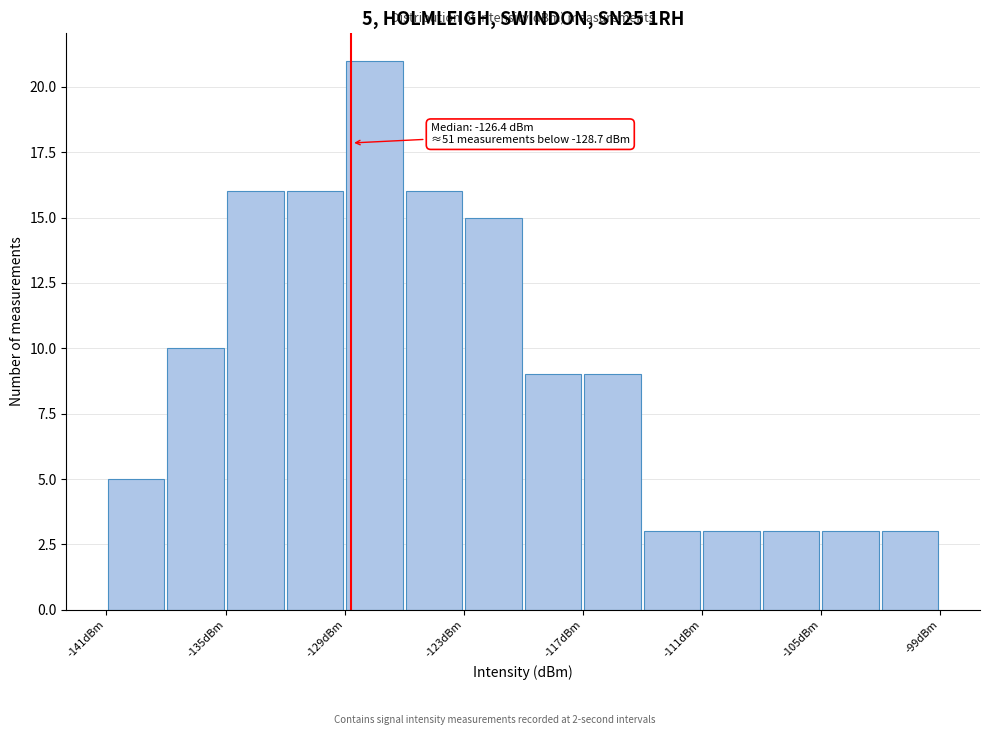

Read against the x-axis, roughly where is the centre of the tallest bar?

-127